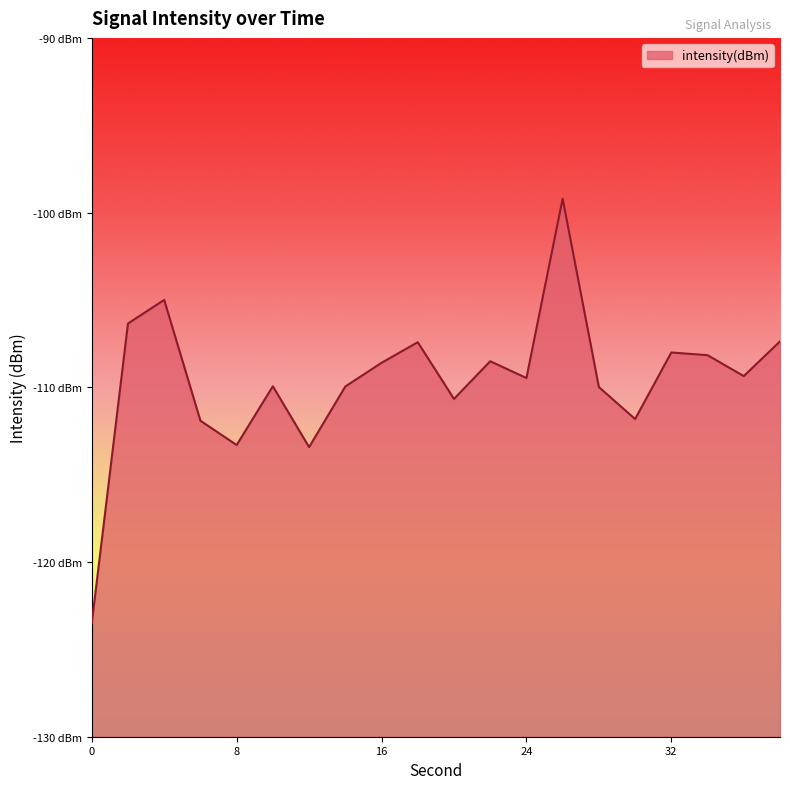

Does the chart display data point markers on the line(s)?

No